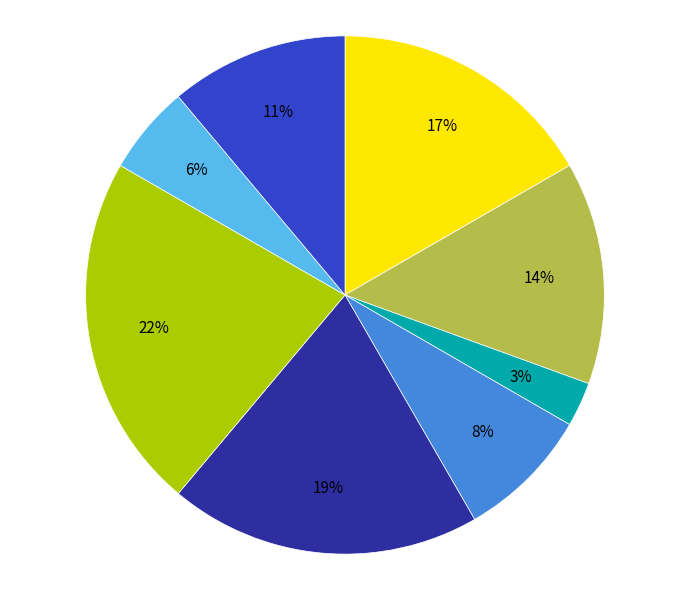

To the nearest percent, what is the difference between the largest and smallest slice percentages?

19%